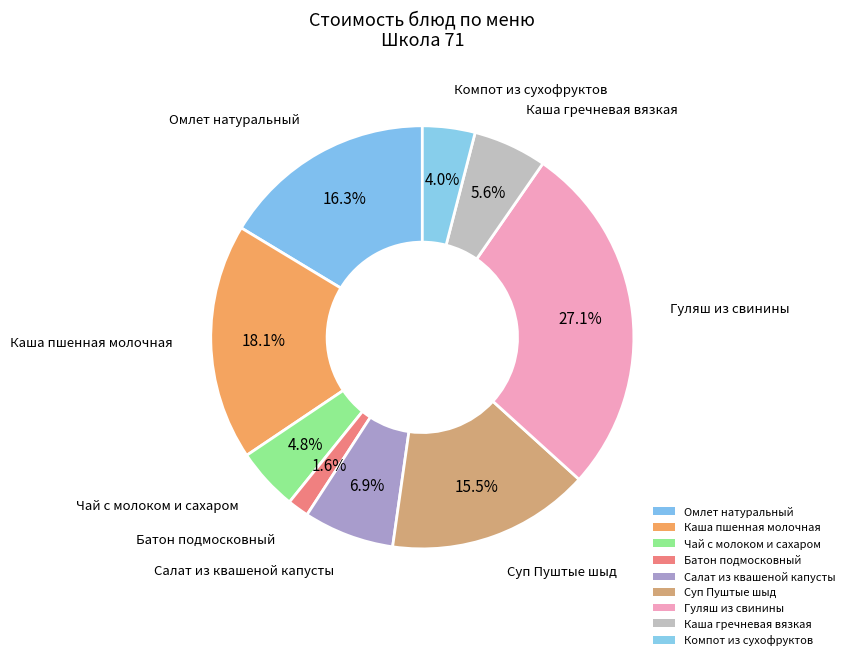

Does Гуляш из свинины represent more than half of the total?

No